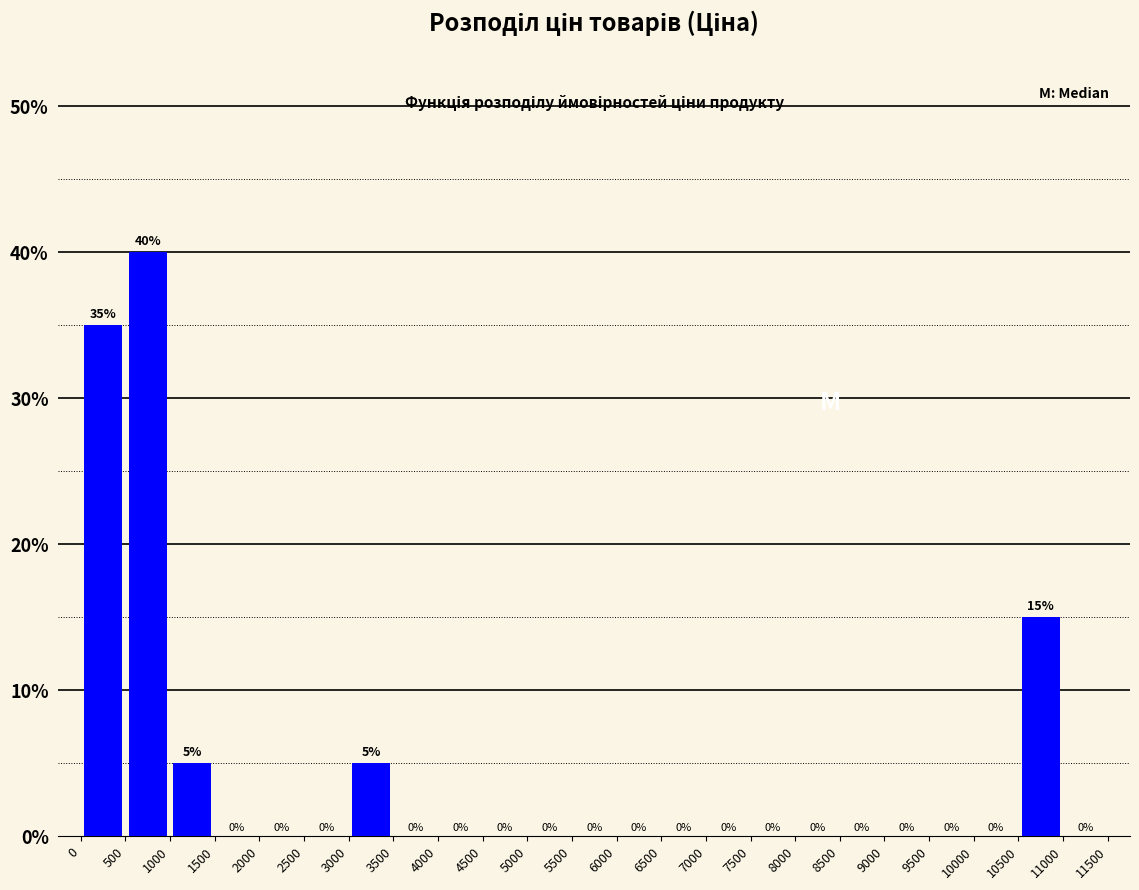

How tall is the bar that spans 3000 to 3500 on the x-axis?

5